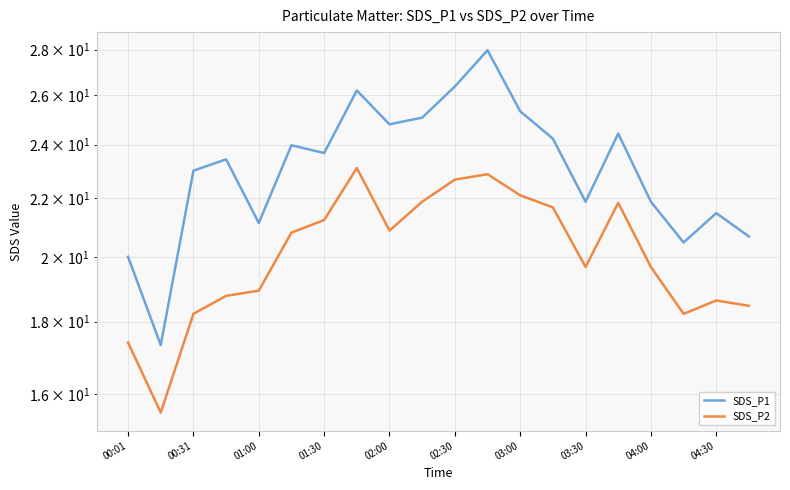

In SDS_P1, how many points are lower than both neighbors (excluding endpoints)?

6